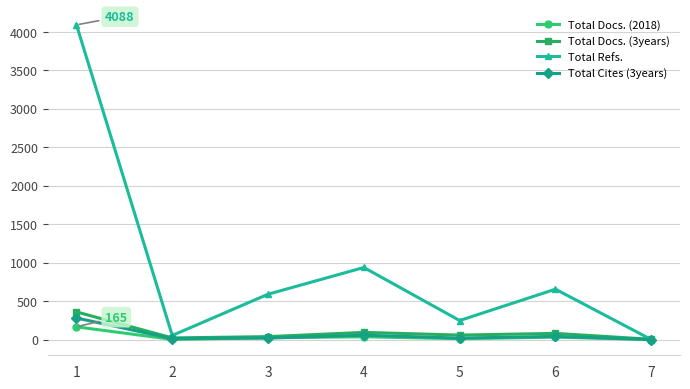

Is the value of Total Docs. (2018) at 1 greater than the value of Total Cites (3years) at 2?

Yes